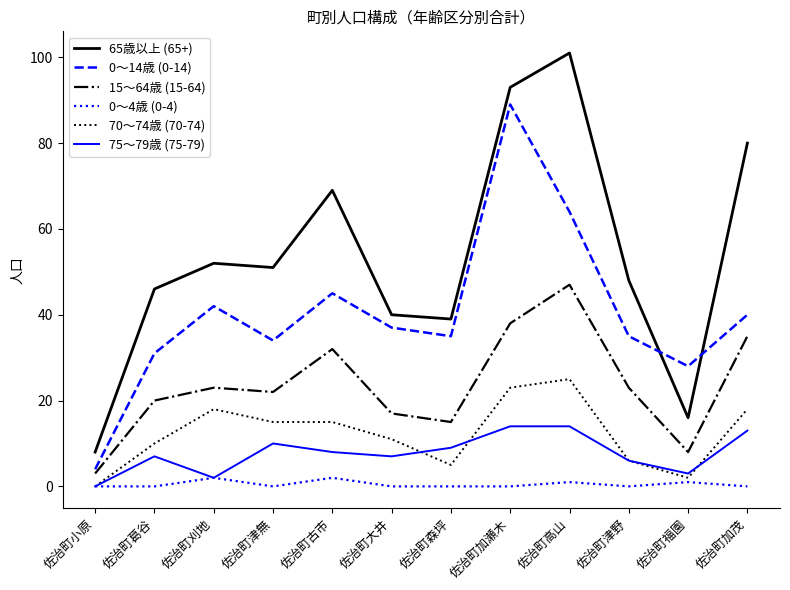

Is the value of 70～74歳 (70-74) at 佐治町加茂 greater than the value of 15～64歳 (15-64) at 佐治町刈地?

No